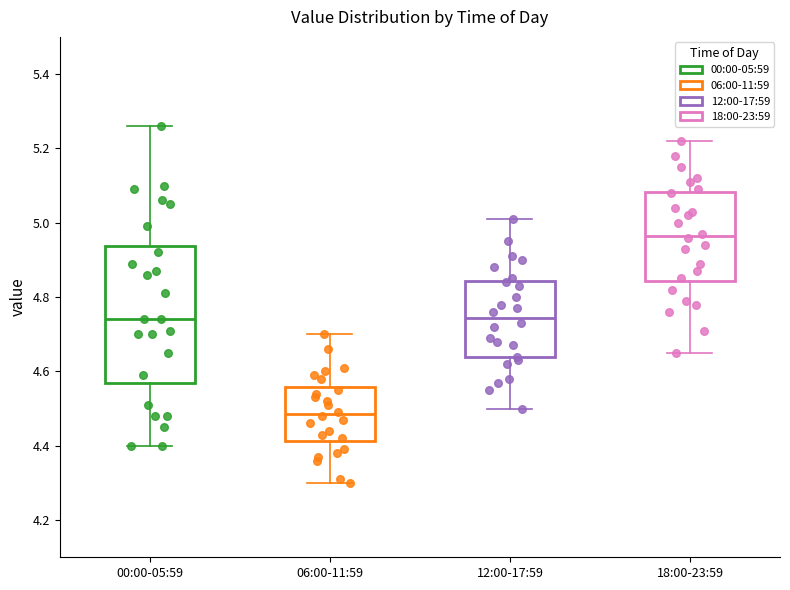

Reading left to right, transcribe this box plot: for each box, give where its median line is, the range the box spans, and where its two whiskers end, as read against the y-axis. The values are not printed on the chart, so give them approximately, as read against the axis.

00:00-05:59: median 4.74, box 4.58 to 4.94, whiskers 4.40 to 5.26
06:00-11:59: median 4.48, box 4.42 to 4.56, whiskers 4.30 to 4.70
12:00-17:59: median 4.74, box 4.64 to 4.84, whiskers 4.50 to 5.02
18:00-23:59: median 4.96, box 4.84 to 5.08, whiskers 4.66 to 5.22